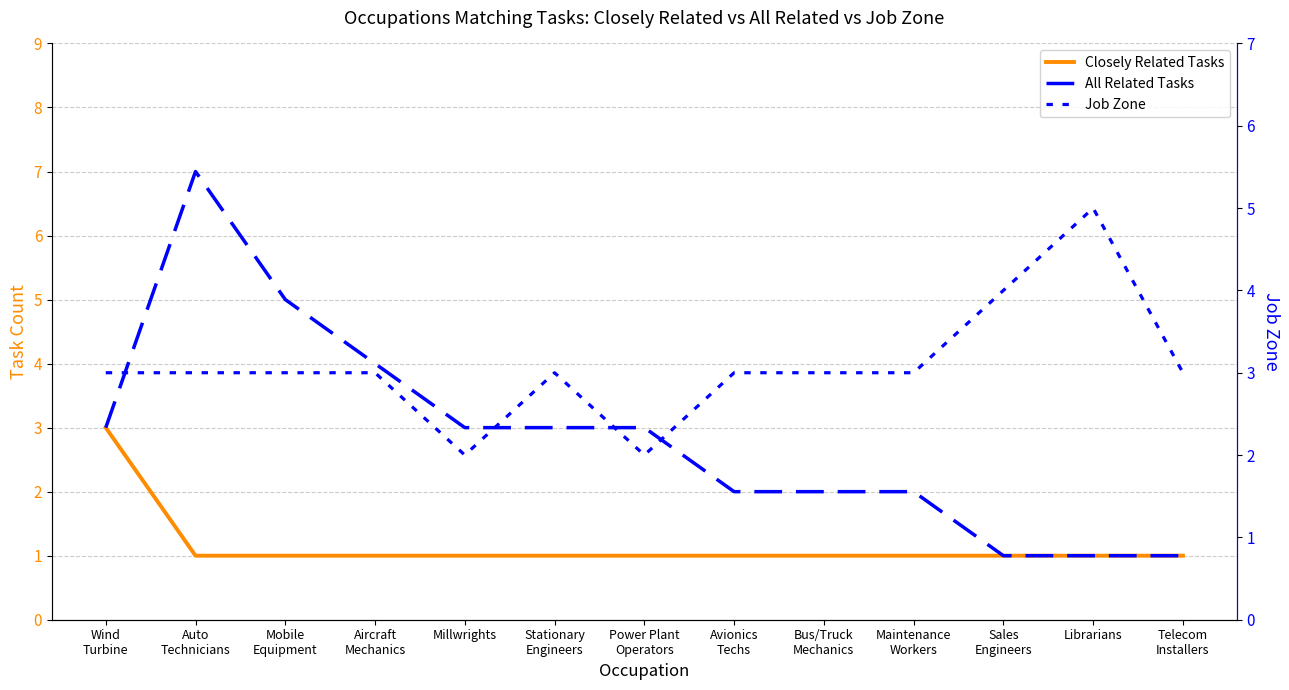

What is the difference between the All Related Tasks values at Librarians and Stationary
Engineers?

2